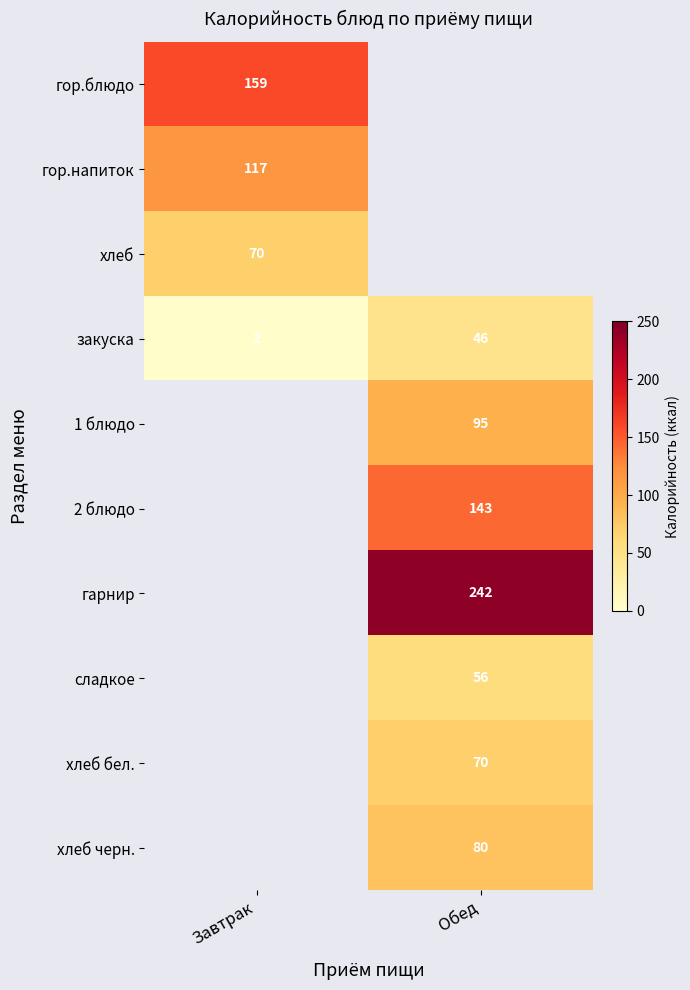

What is the minimum value shown in the chart?

2.0